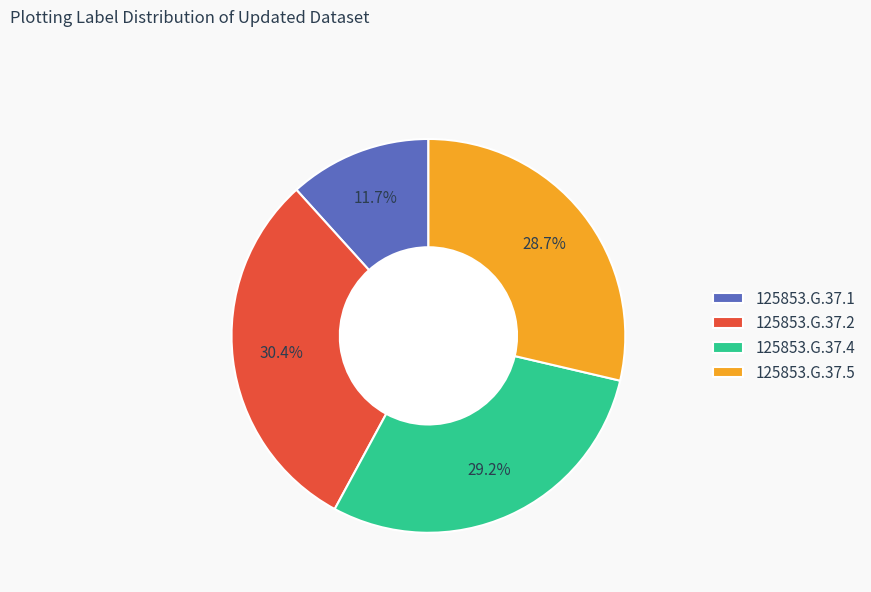

Does 125853.G.37.4 represent more than half of the total?

No